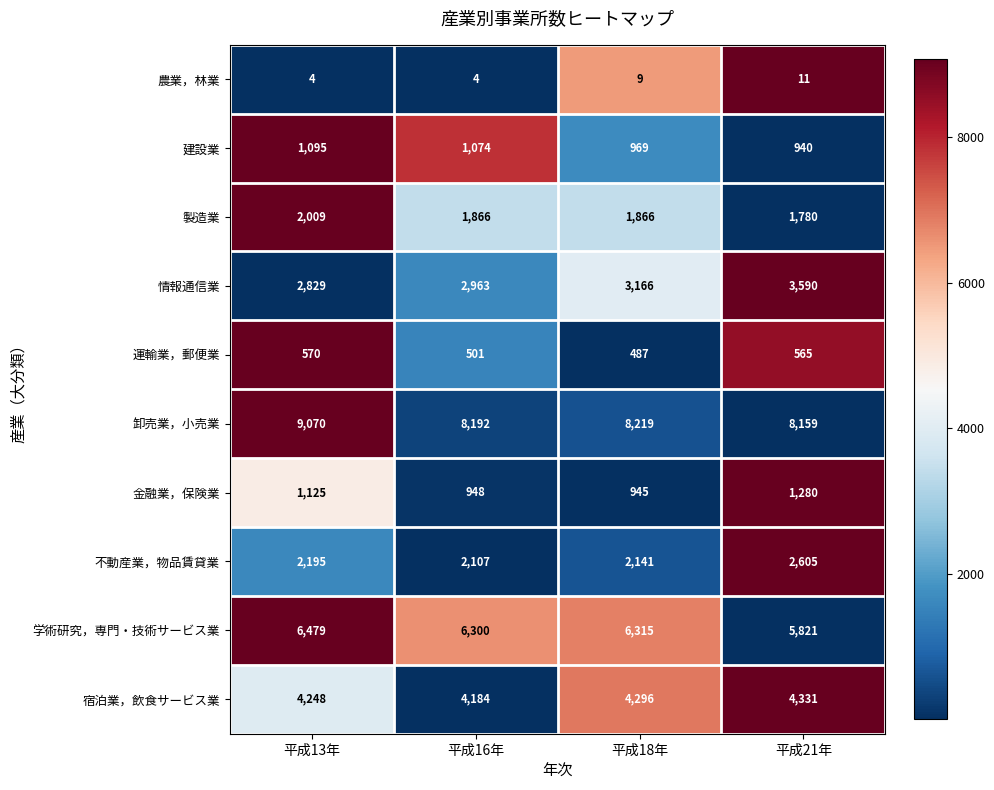

Which series has the largest range (max minus min)?

卸売業，小売業